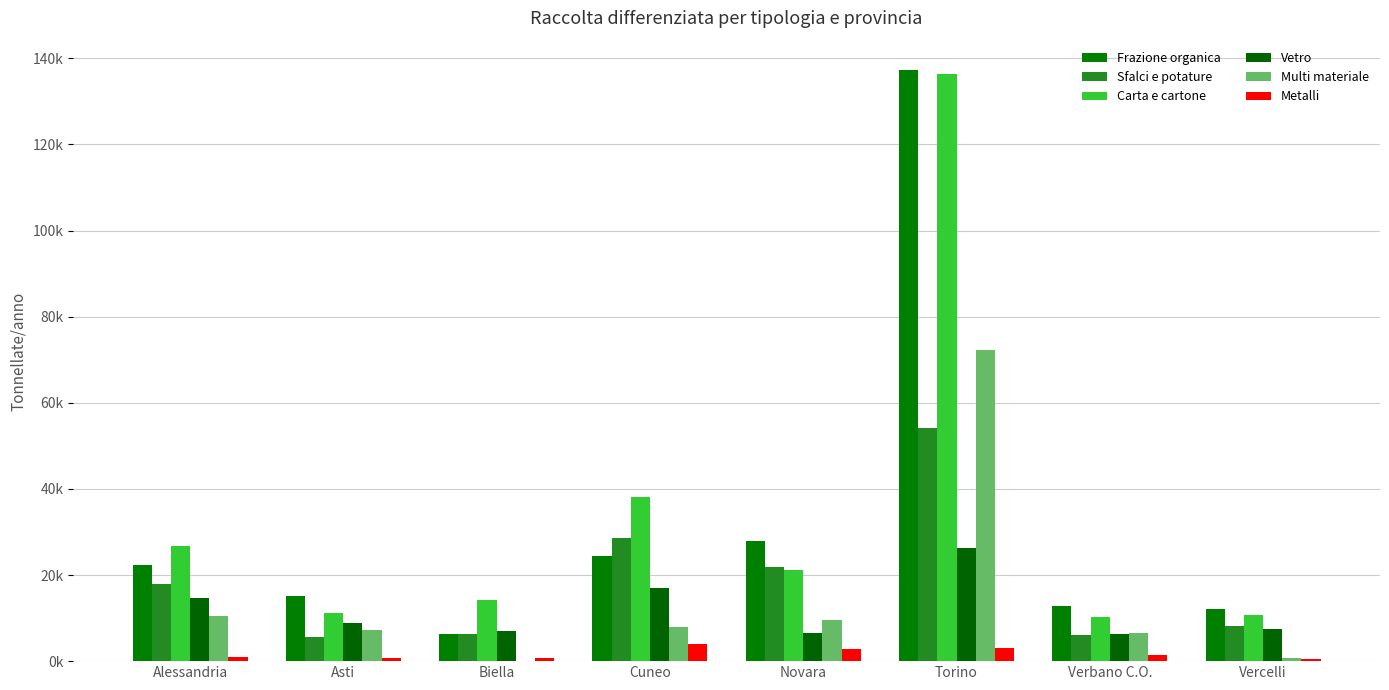

What is the label of the 8th bar from the right?

Alessandria